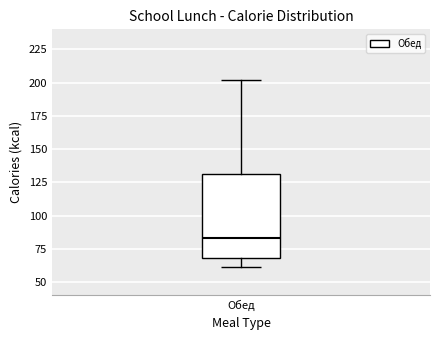

Where does the median line of the box for Обед sit on the y-axis? The values are not printed on the chart, so give them approximately, as read against the axis.

85